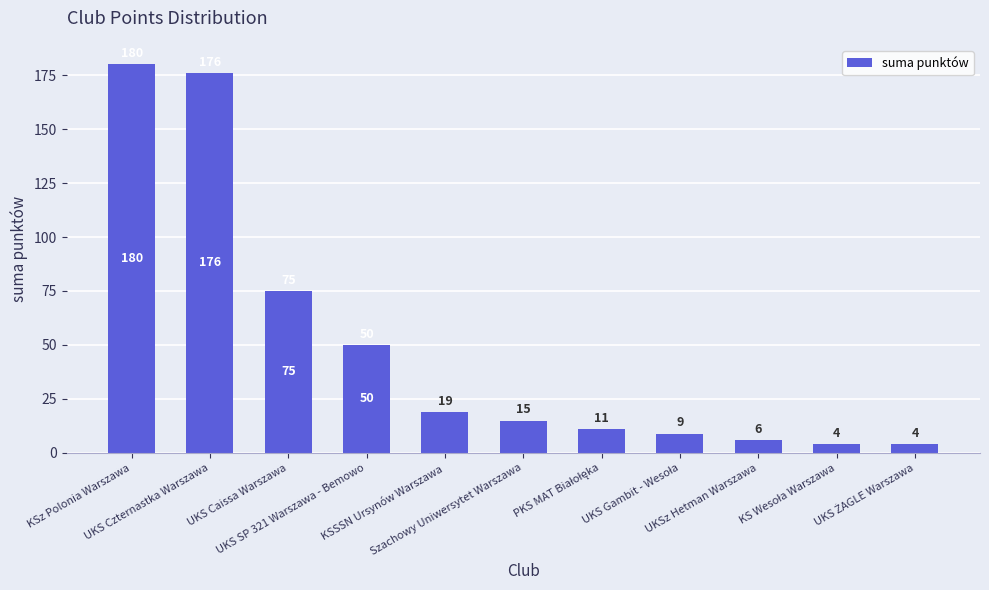

What is the label of the 8th bar from the right?

UKS SP 321 Warszawa - Bemowo